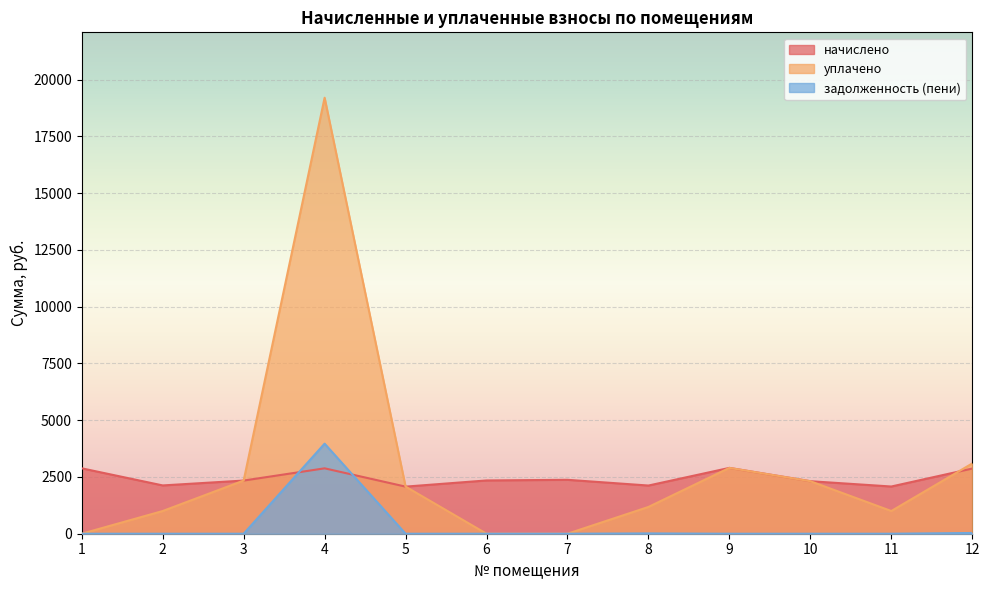

The уплачено series shows 0.0 at 1. True or false?

True